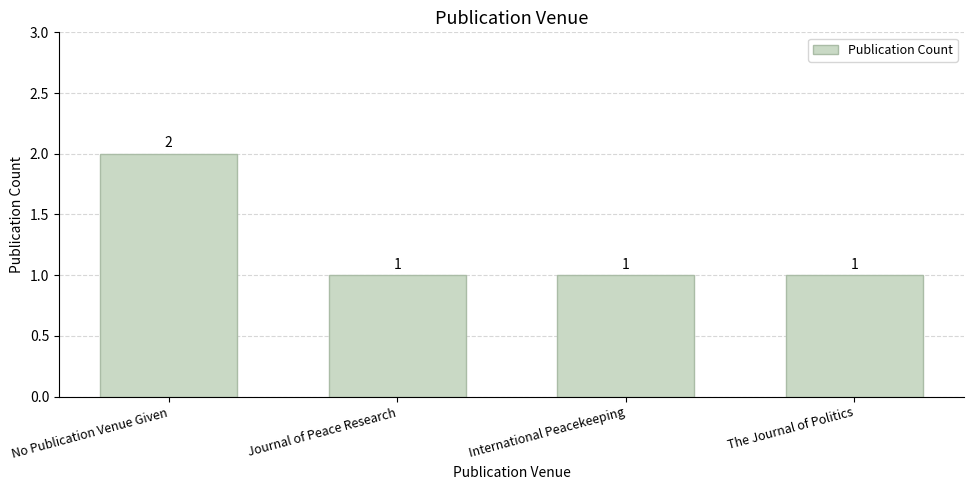

What is the maximum value shown in the chart?

2